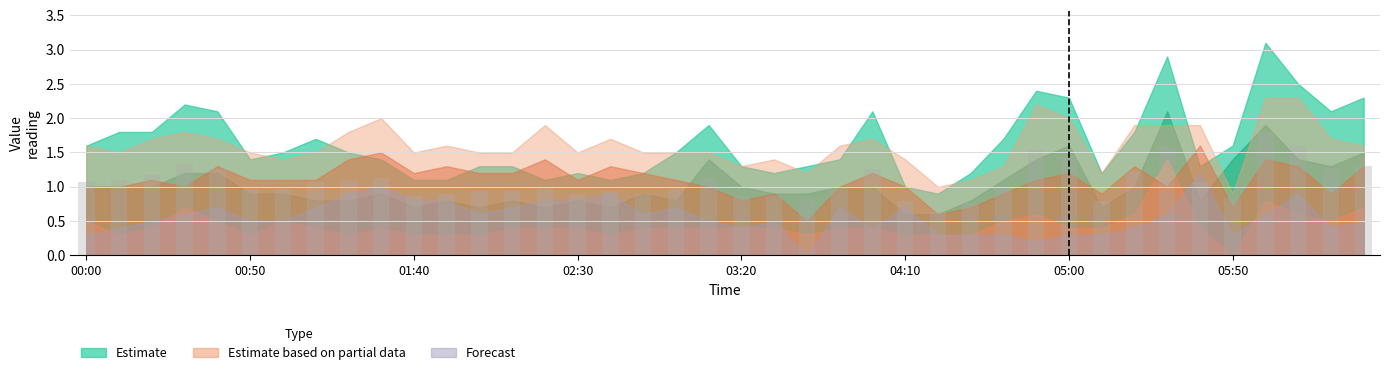

What is the smallest value displayed?

0.6